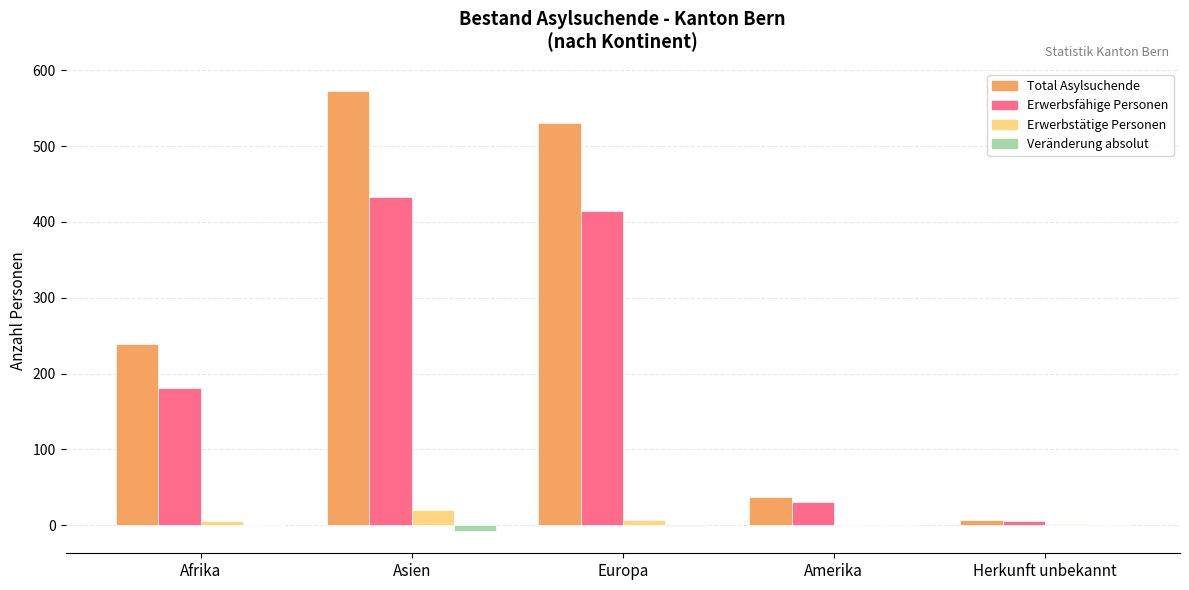

Which series has the widest spread of values?

Total Asylsuchende